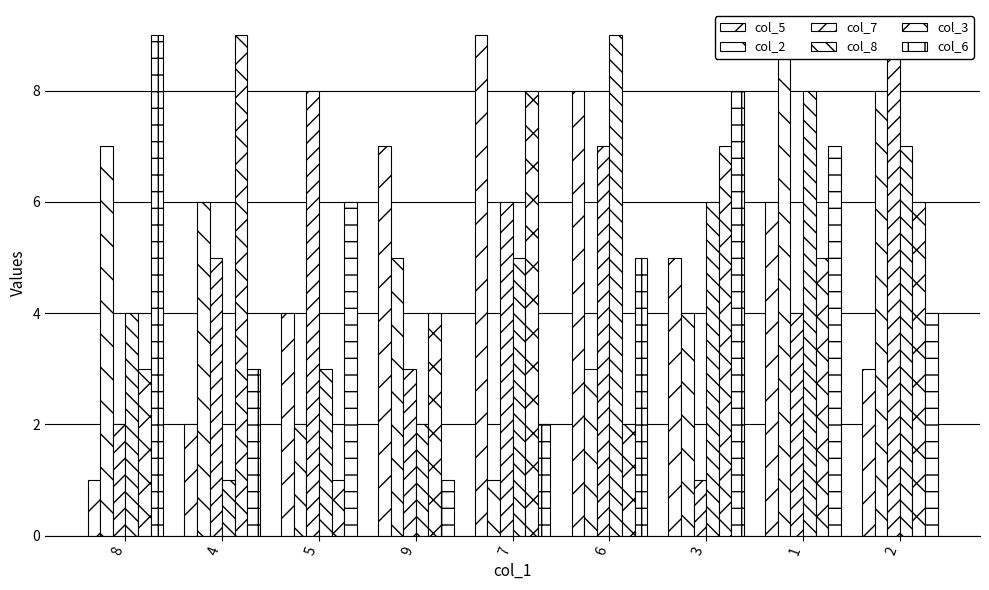

Which series has the widest spread of values?

col_5